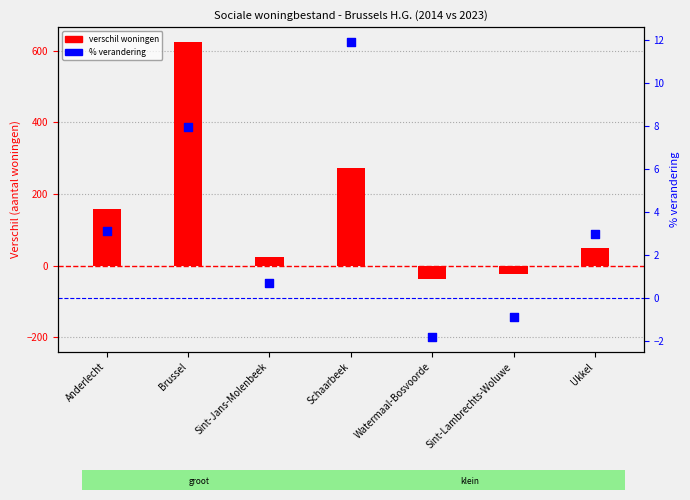

Is the value of verschil woningen at Brussel greater than the value of % verandering at Sint-Lambrechts-Woluwe?

Yes